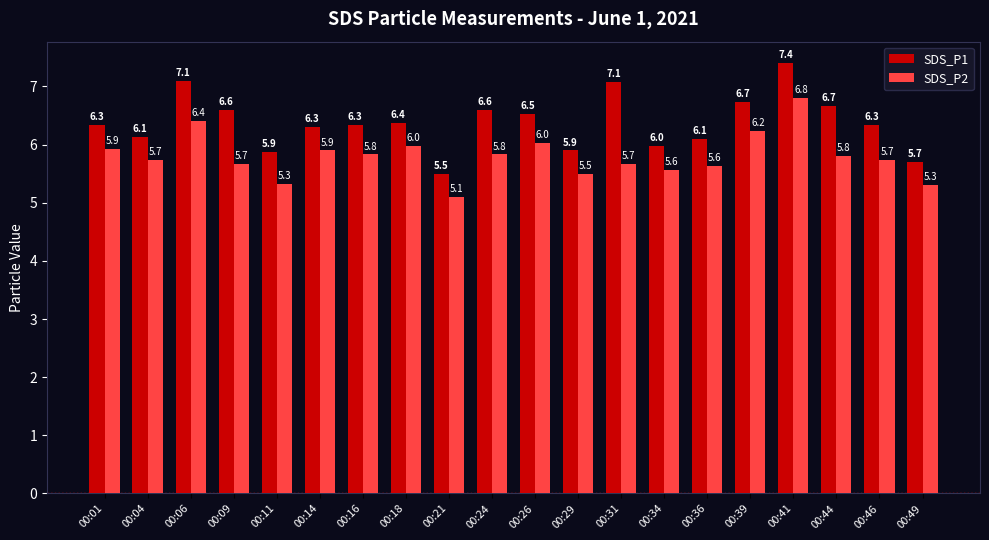

What is the highest value of the SDS_P1 series?

7.4